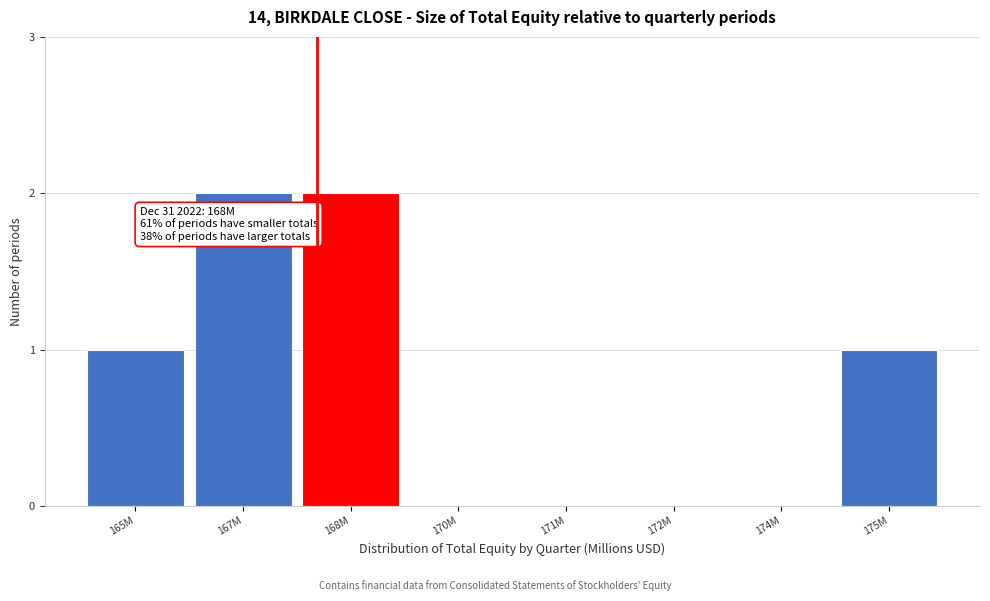

Reading left to right, list all the values displayed in this chart.

165M=1	167M=2	168M=2	170M=0	171M=0	172M=0	174M=0	175M=1